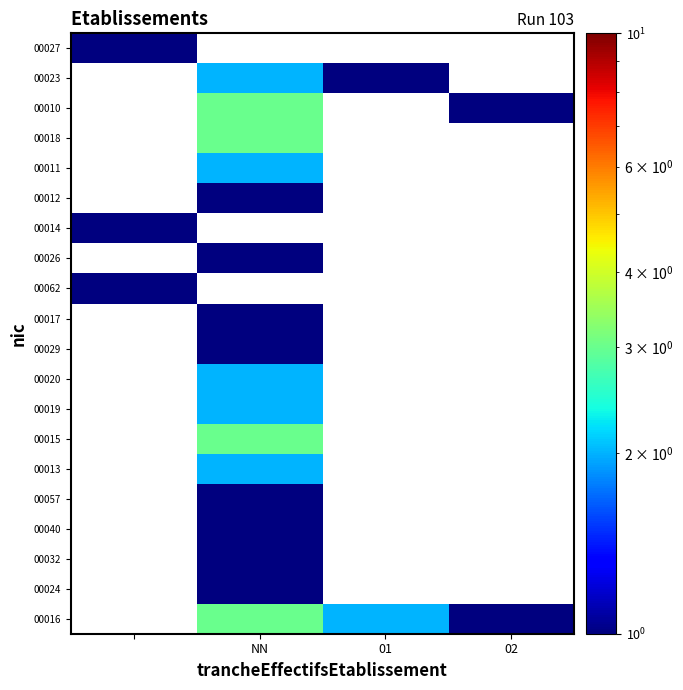

How many values in 00029 are above zero?

1